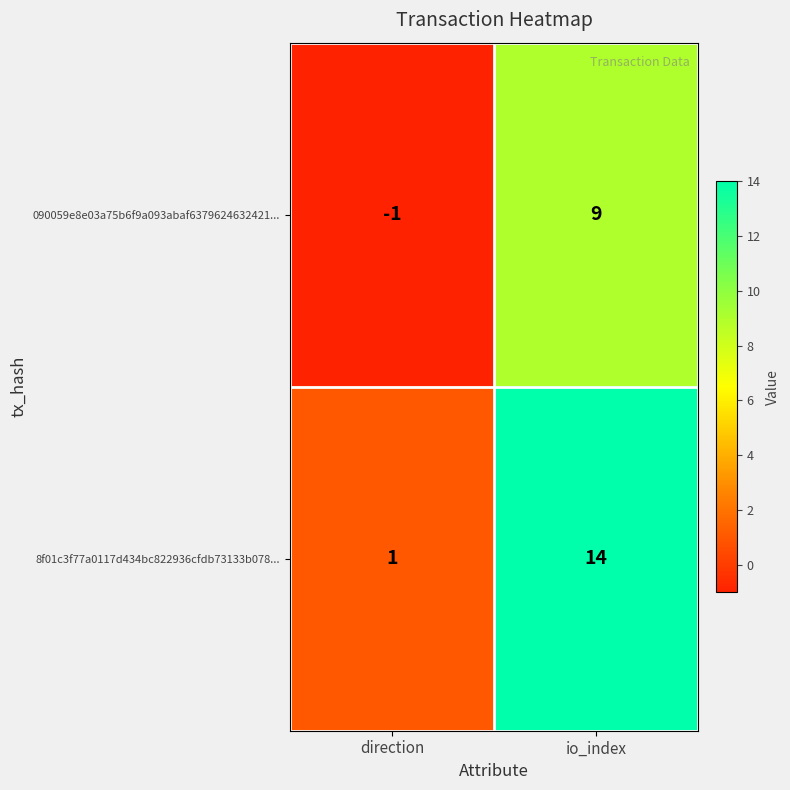

List the labels in order of 8f01c3f77a0117d434bc822936cfdb73133b078... value, largest first.

io_index, direction